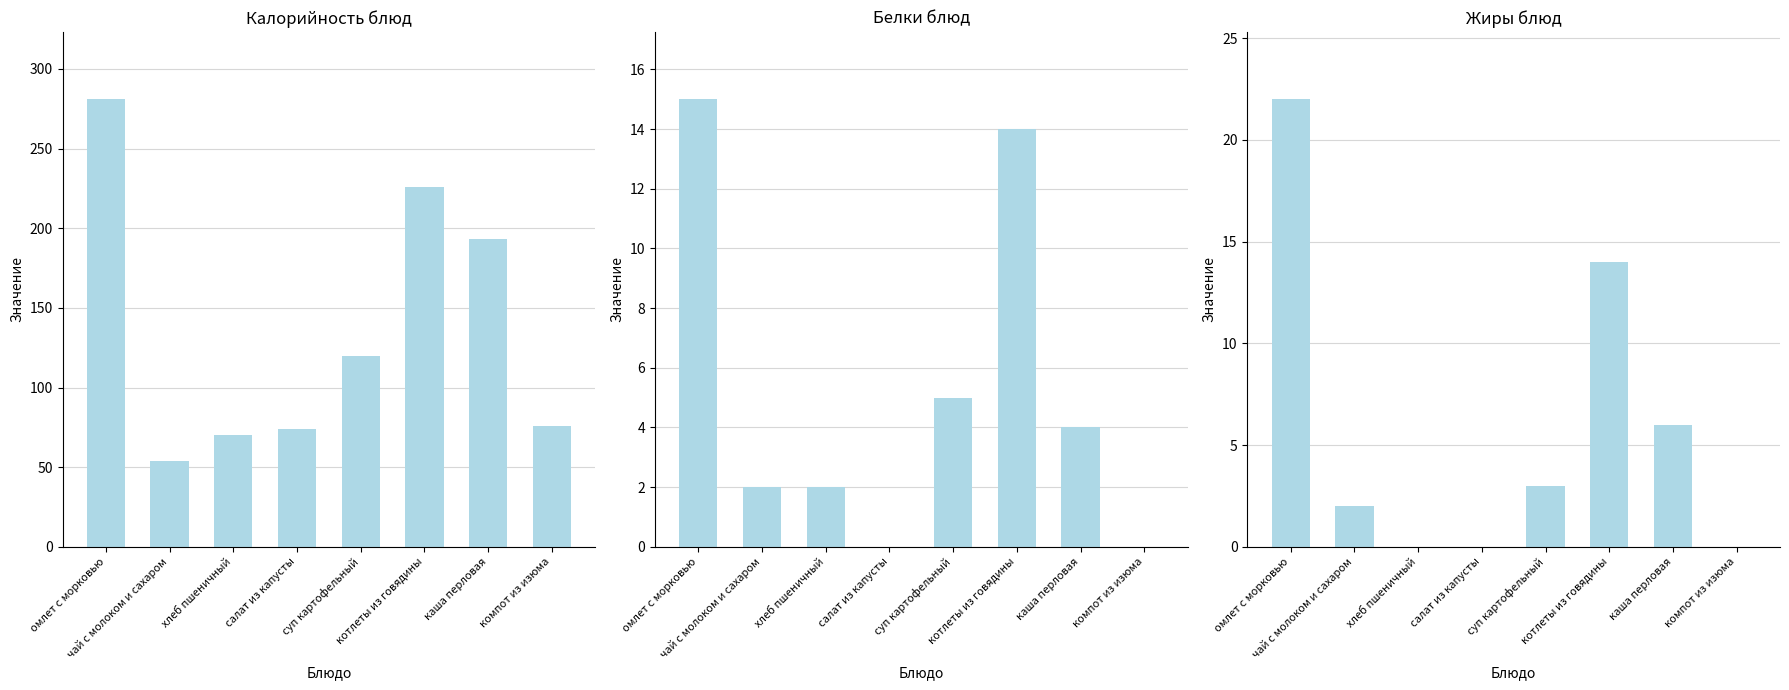

The value of Жиры at каша перловая is 10. True or false?

False